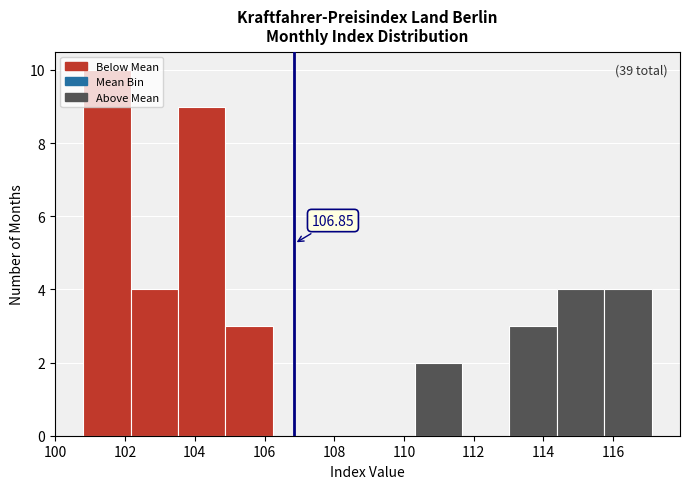

Which range on the x-axis has the tallest bar?

100.8 to 102.2